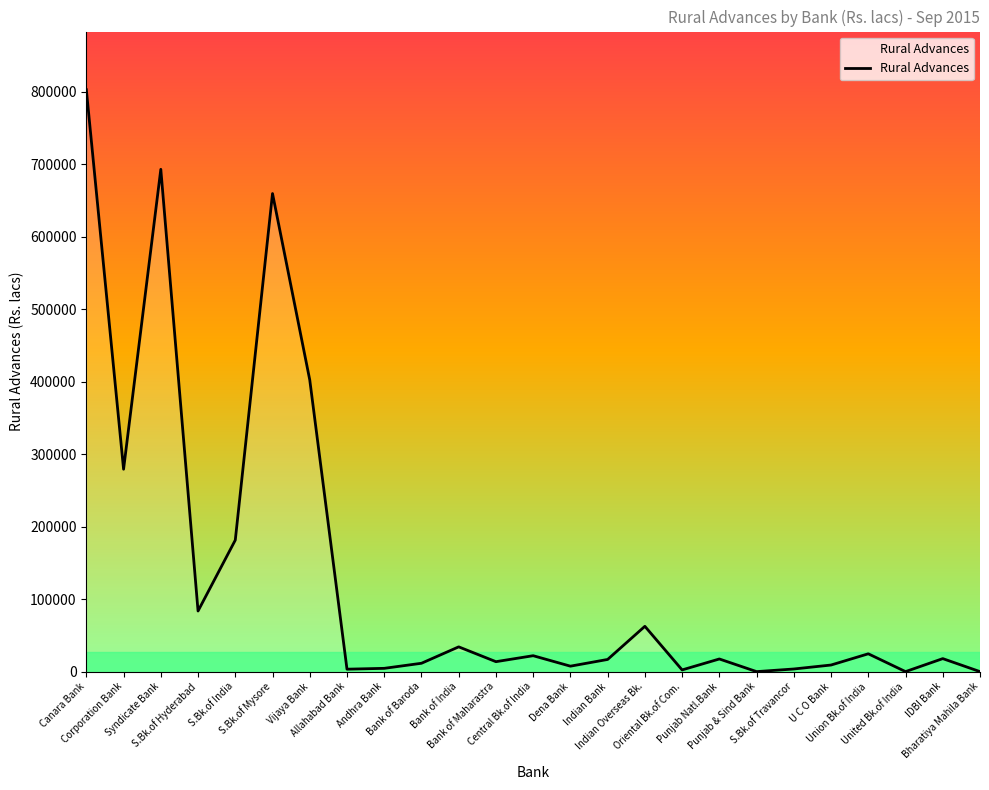

Does the chart display data point markers on the line(s)?

No